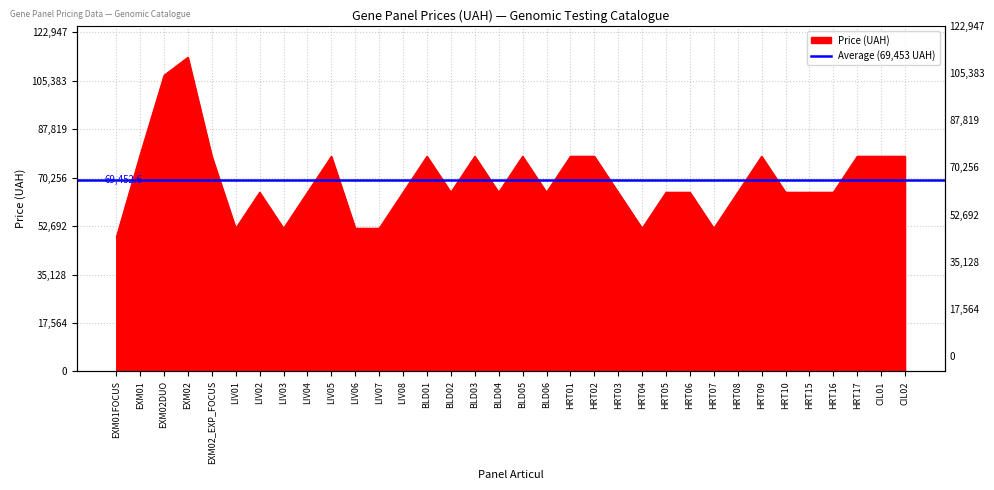

What is the average value?

69453